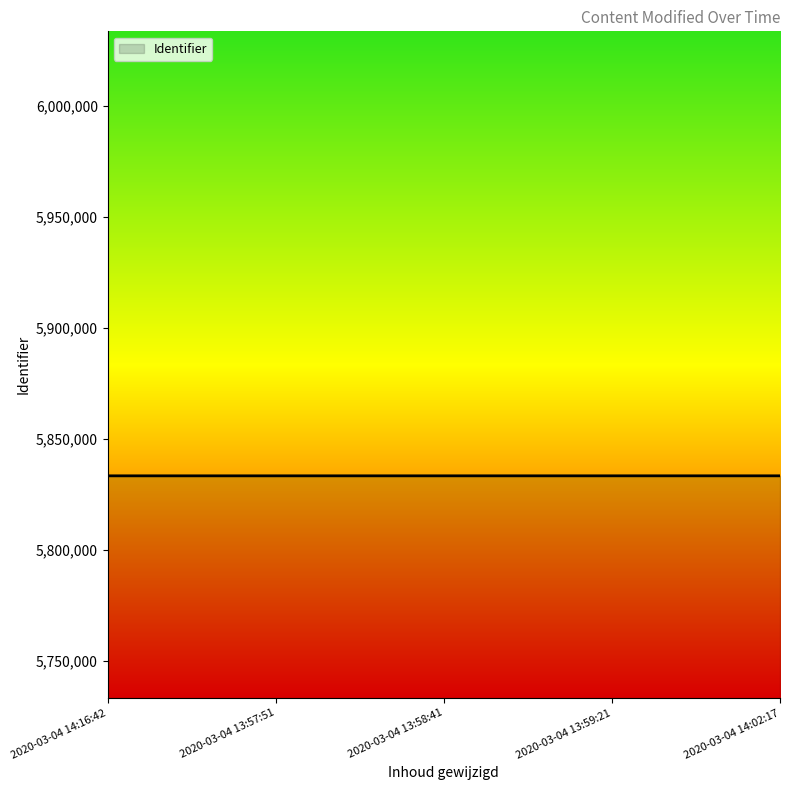

What is the maximum value shown in the chart?

5833442